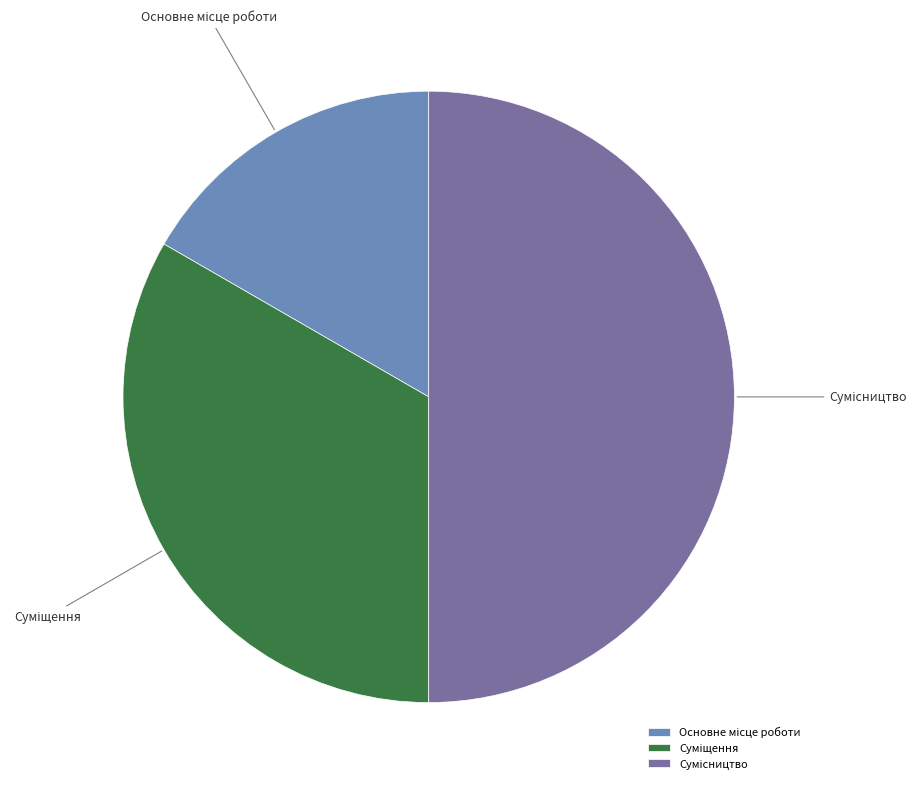

What is the smallest slice in the pie chart?

Основне місце роботи